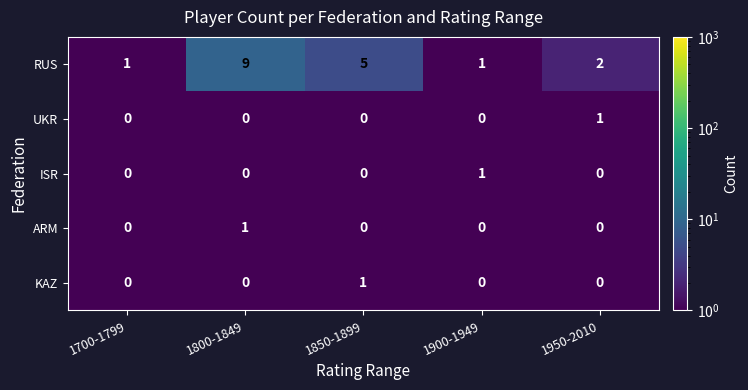

What is the sum of all RUS values?

18